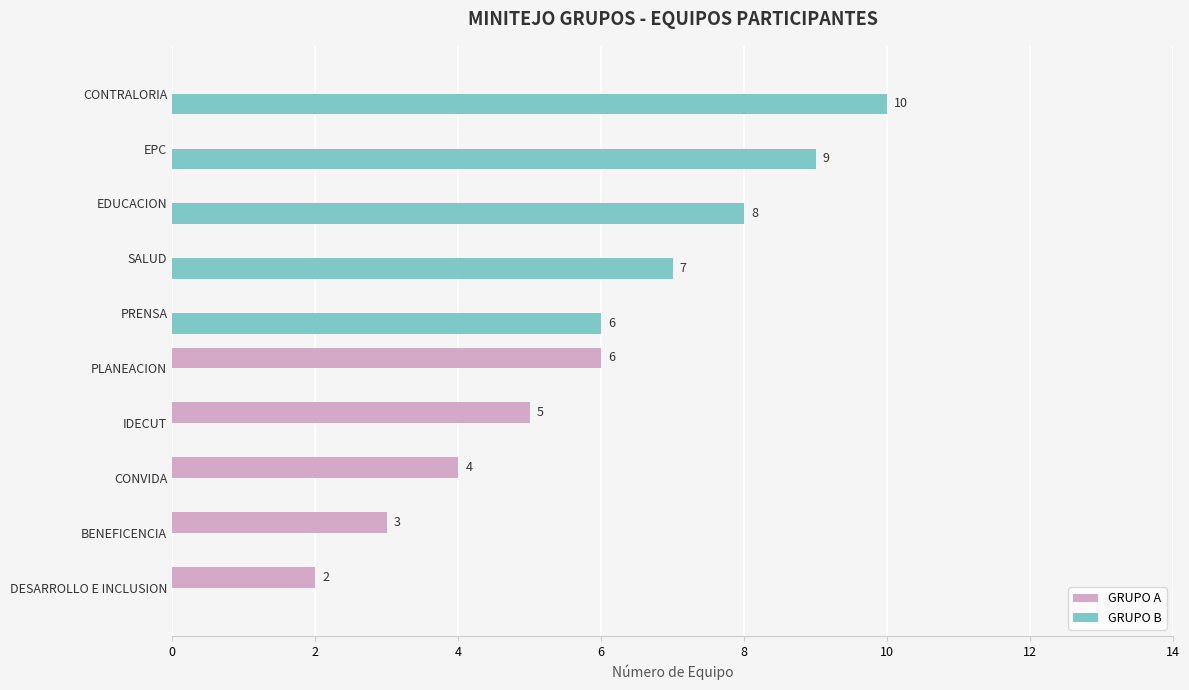

What is the sum of all GRUPO B values?

40